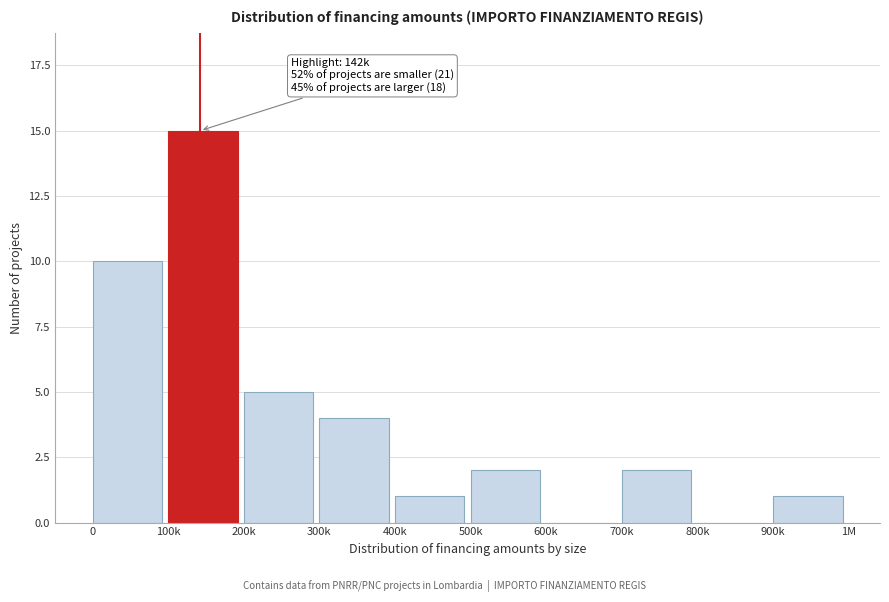

Reading right to left, list all the values displayed in this chart.

900k=1	800k=0	700k=2	600k=0	500k=2	400k=1	300k=4	200k=5	100k=15	0=10